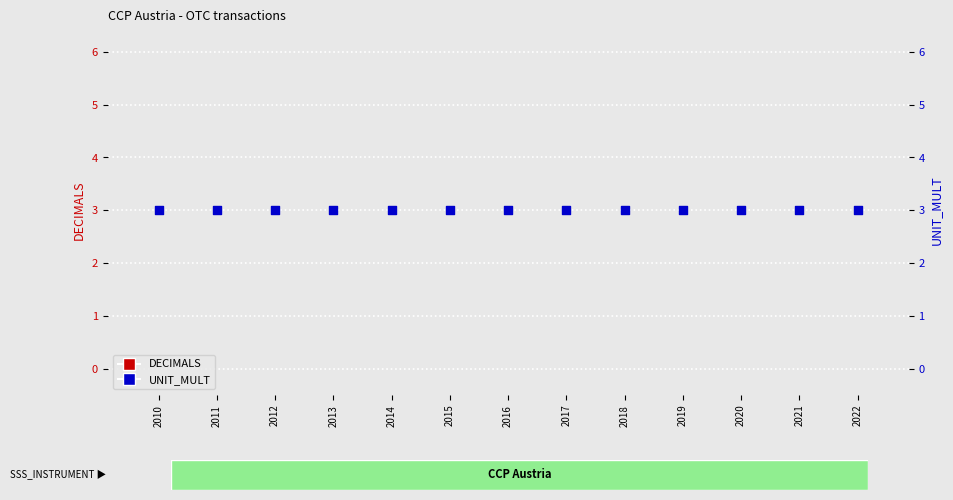

Which series reaches the maximum Y coordinate?

UNIT_MULT